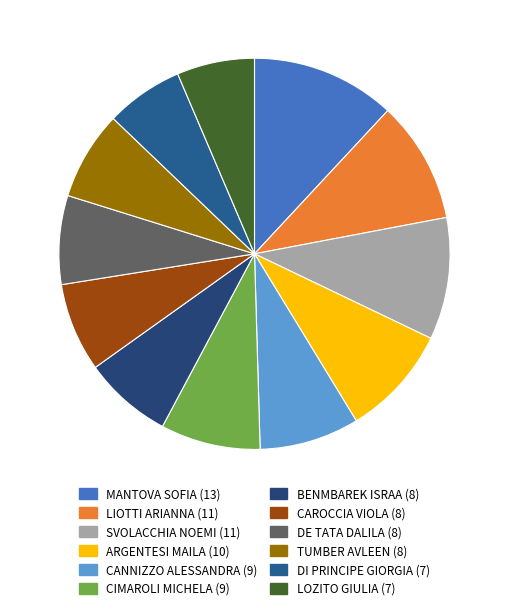

What is the change in value from SVOLACCHIA NOEMI to DI PRINCIPE GIORGIA?

-4